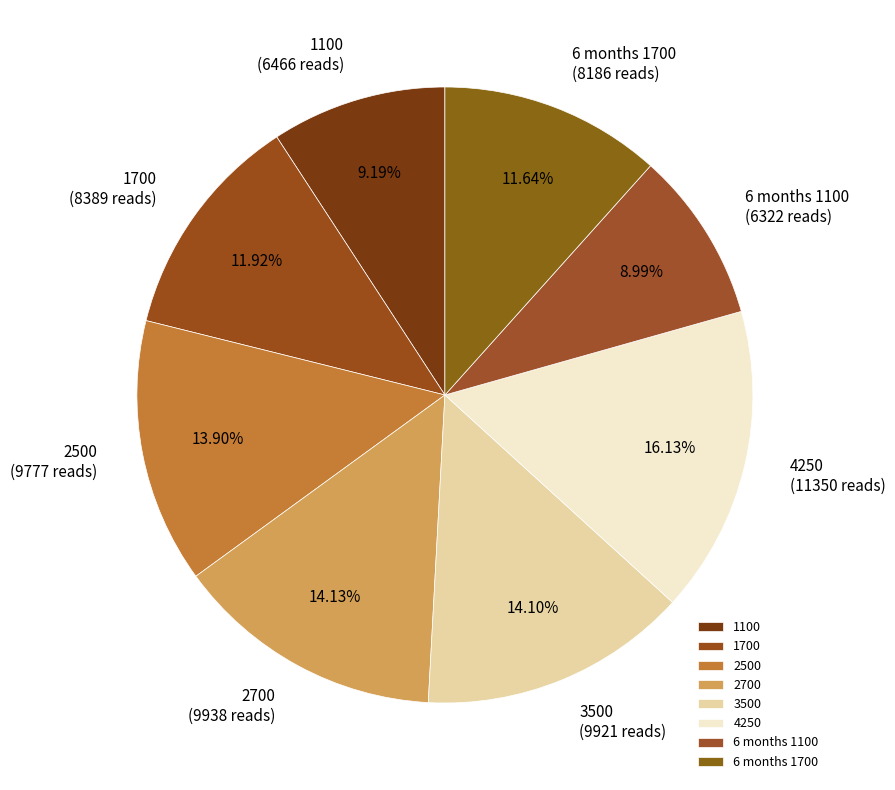

Which has a higher value, 6 months 1700 or 3500?

3500